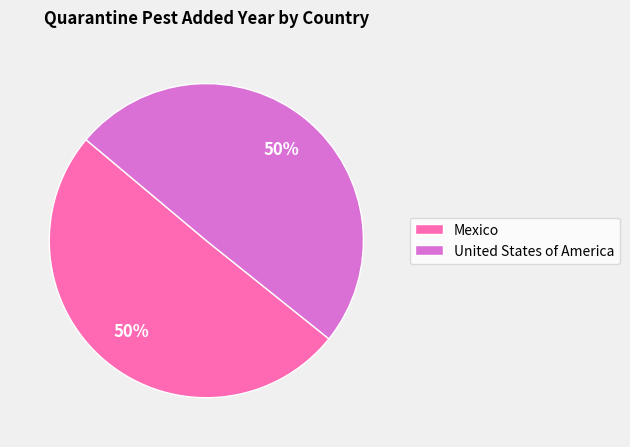

The Mexico slice represents 56% of the pie. True or false?

False